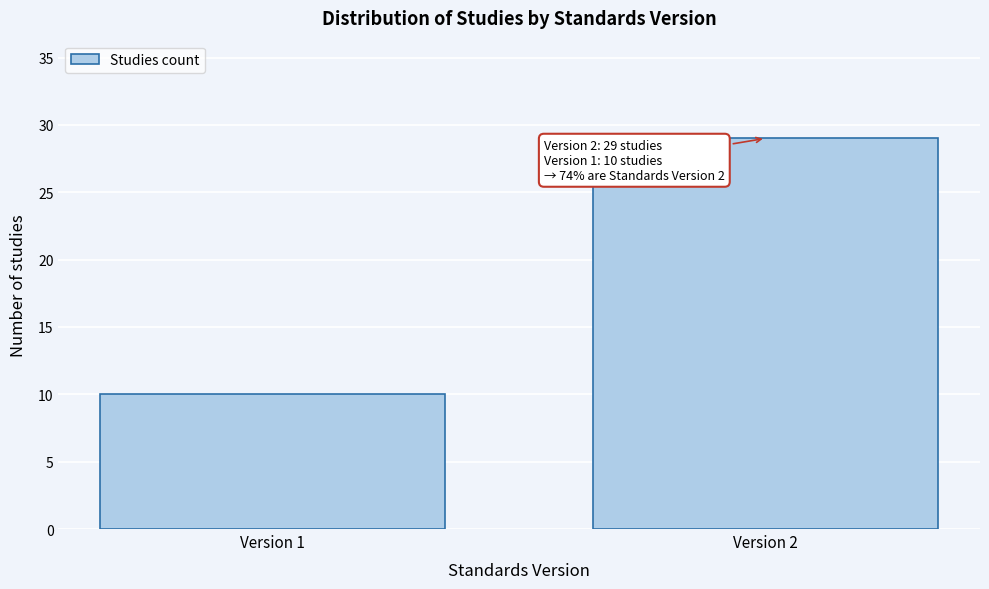

Reading left to right, extract all data points from this chart.

10	29